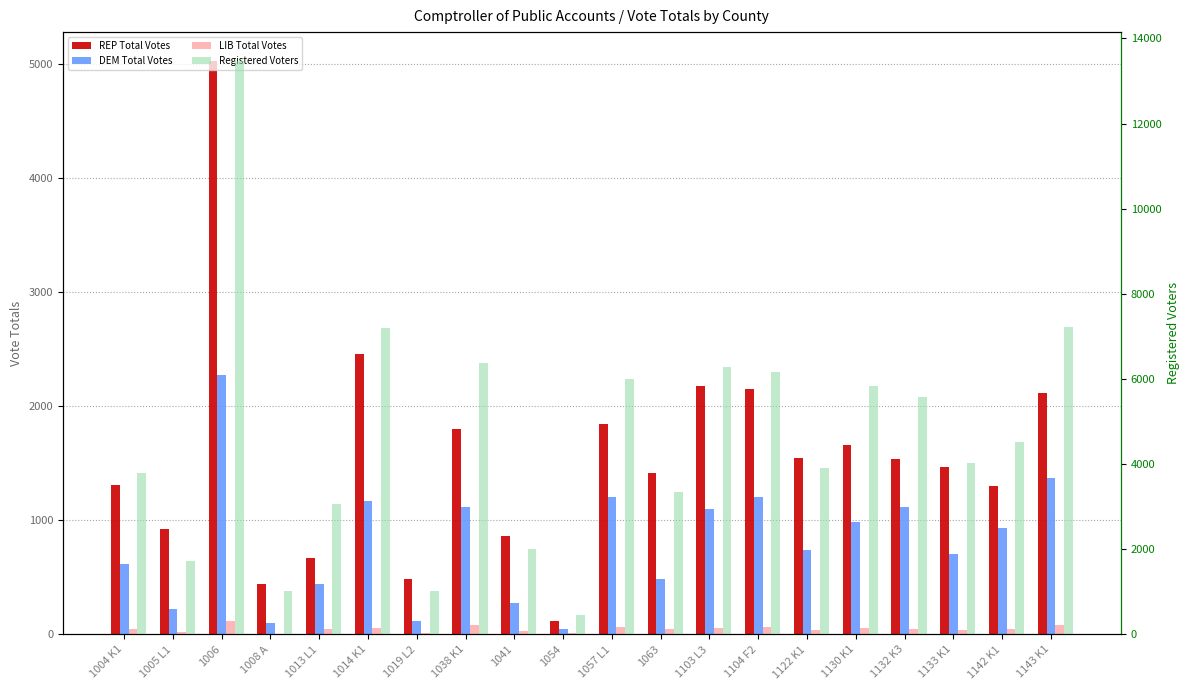

Which series has the largest total across all categories?

Registered Voters